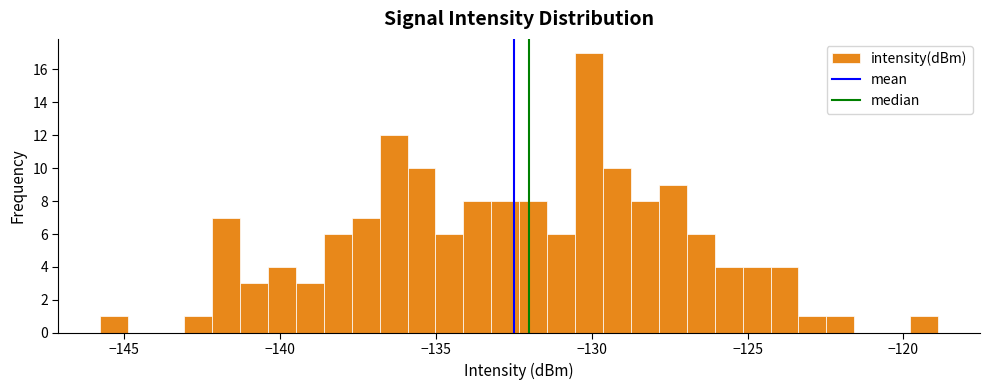

Around what value on the x-axis is the tallest bar? Give the approximate position of its centre, as read against the axis.

-130.0